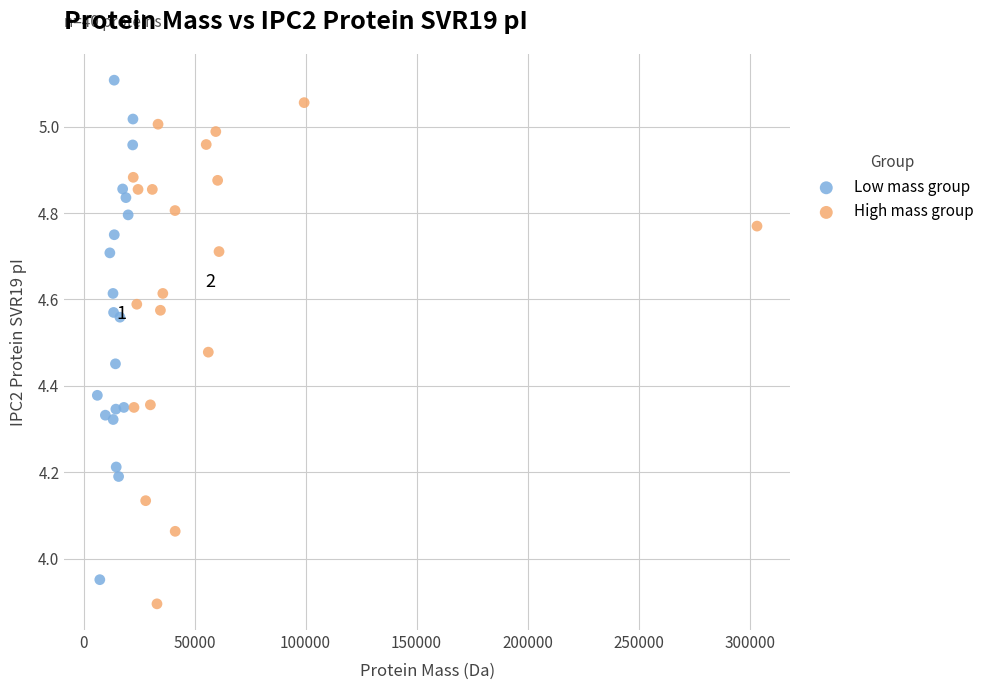

Which series contains the lowest Y value?

High mass group